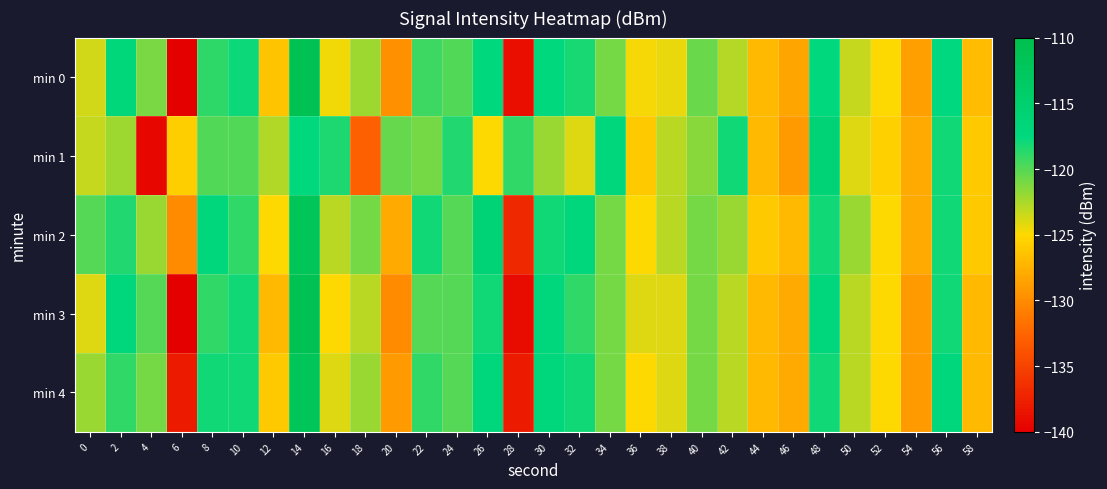

What is the total value across all series at 4?

-623.5